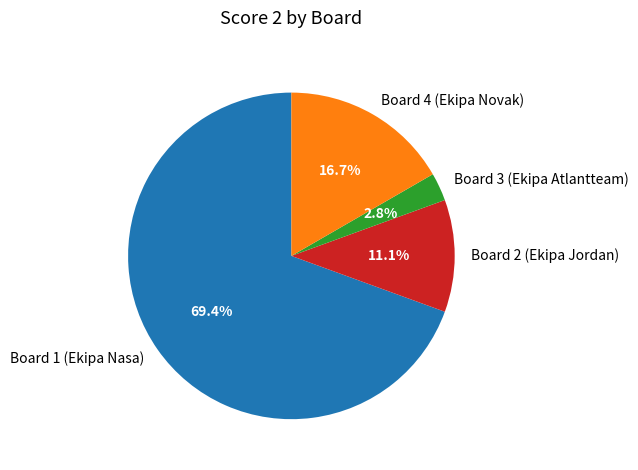

To the nearest percent, what portion does Board 3 (Ekipa Atlantteam) represent?

3%